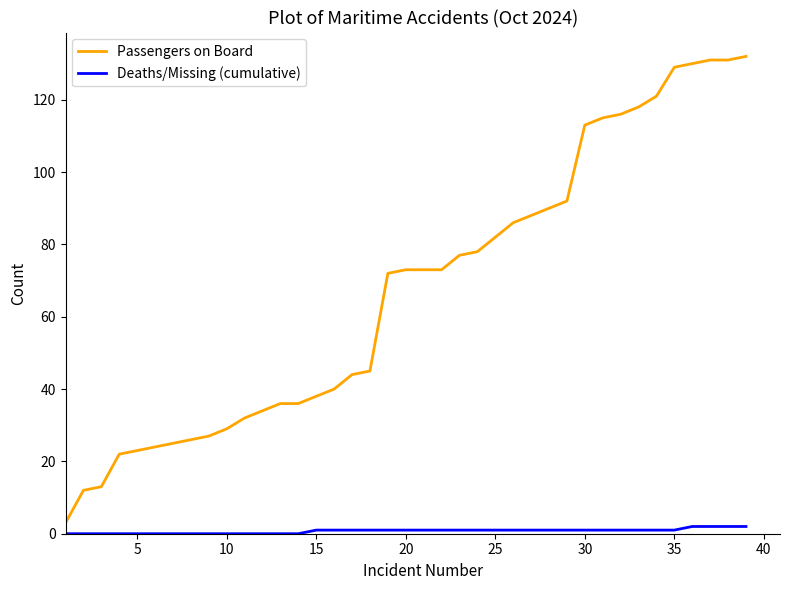

Is this an area chart (filled region under the line)?

No